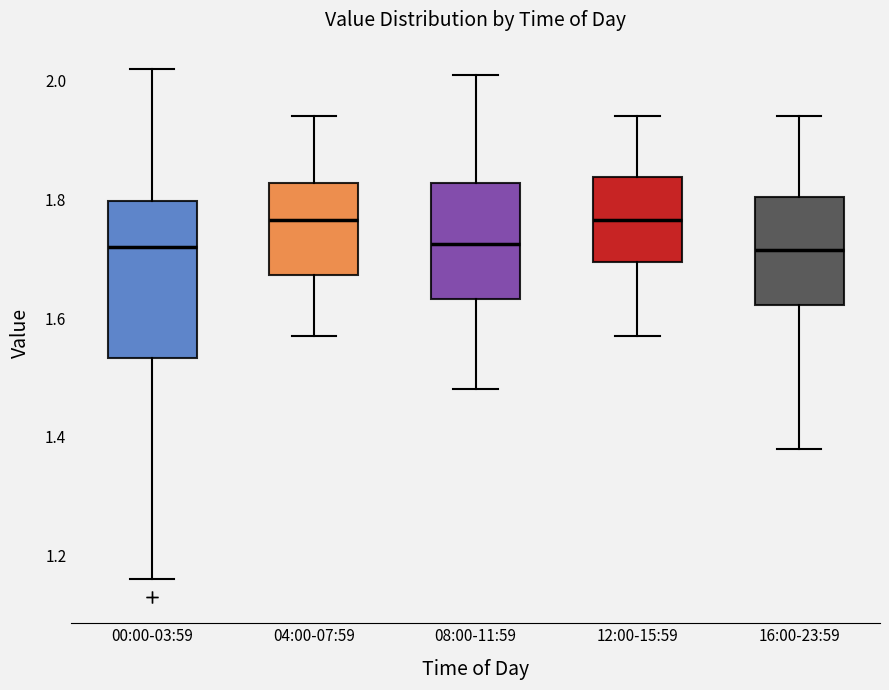

Comparing the boxes themselves (not the whiskers), which one is the tallest?

00:00-03:59